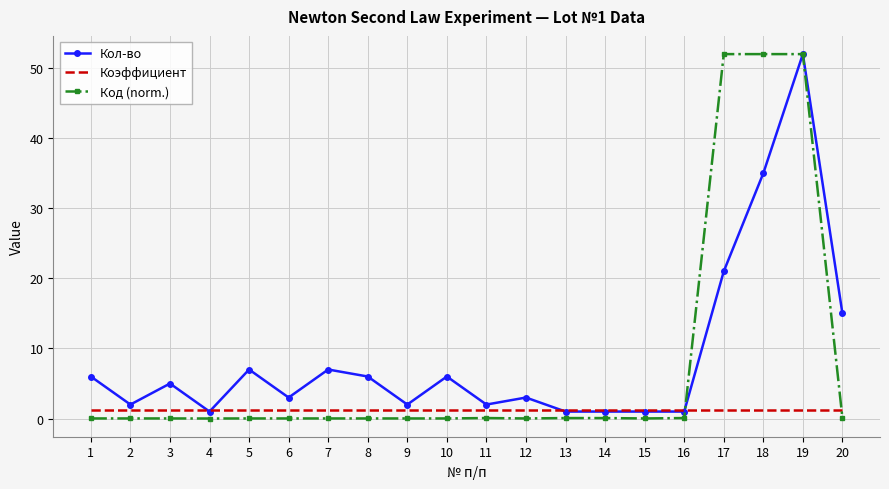

Is the value of Коэффициент at 4 greater than the value of Кол-во at 3?

No